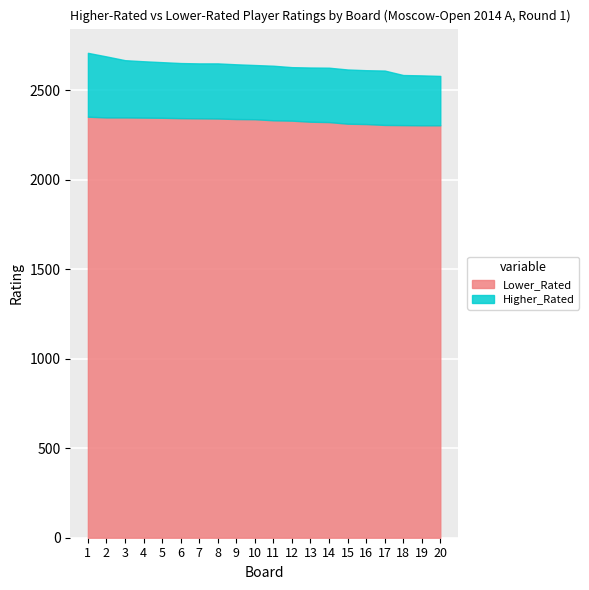

What is the sum of all Higher_Rated values?

52748